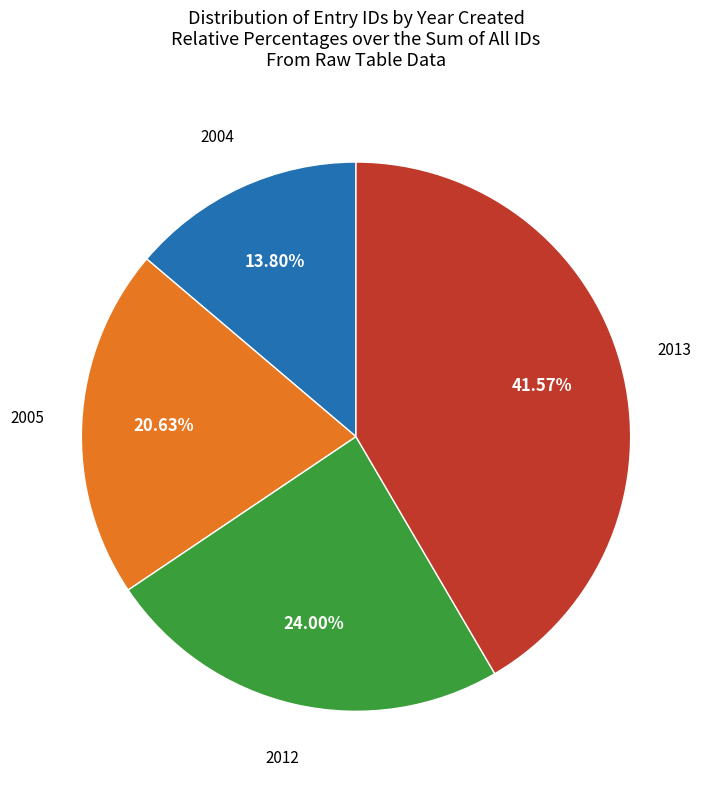

How many segments does this pie chart have?

4